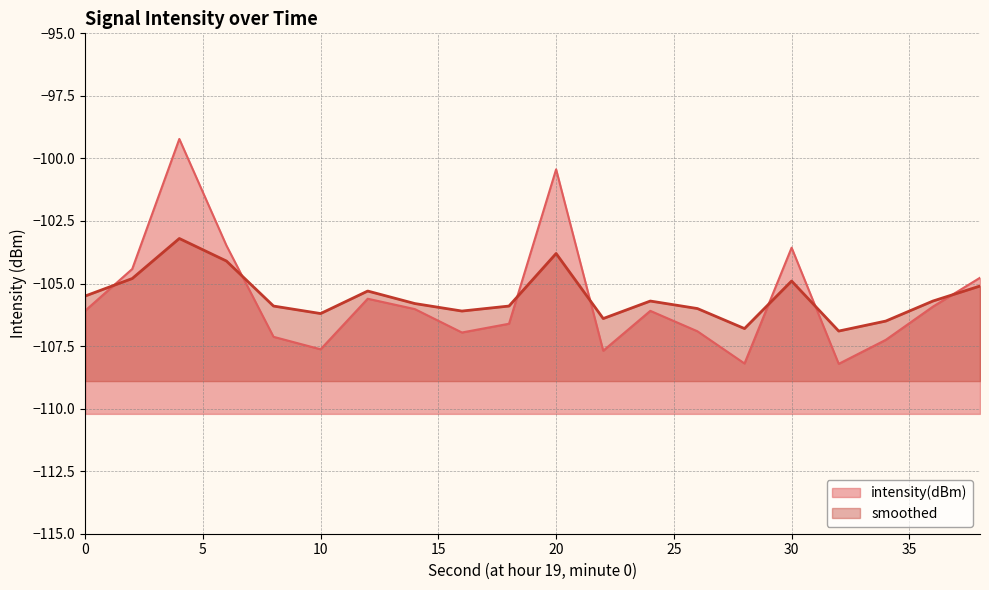

The value of smoothed at 38 is -33.1. True or false?

False